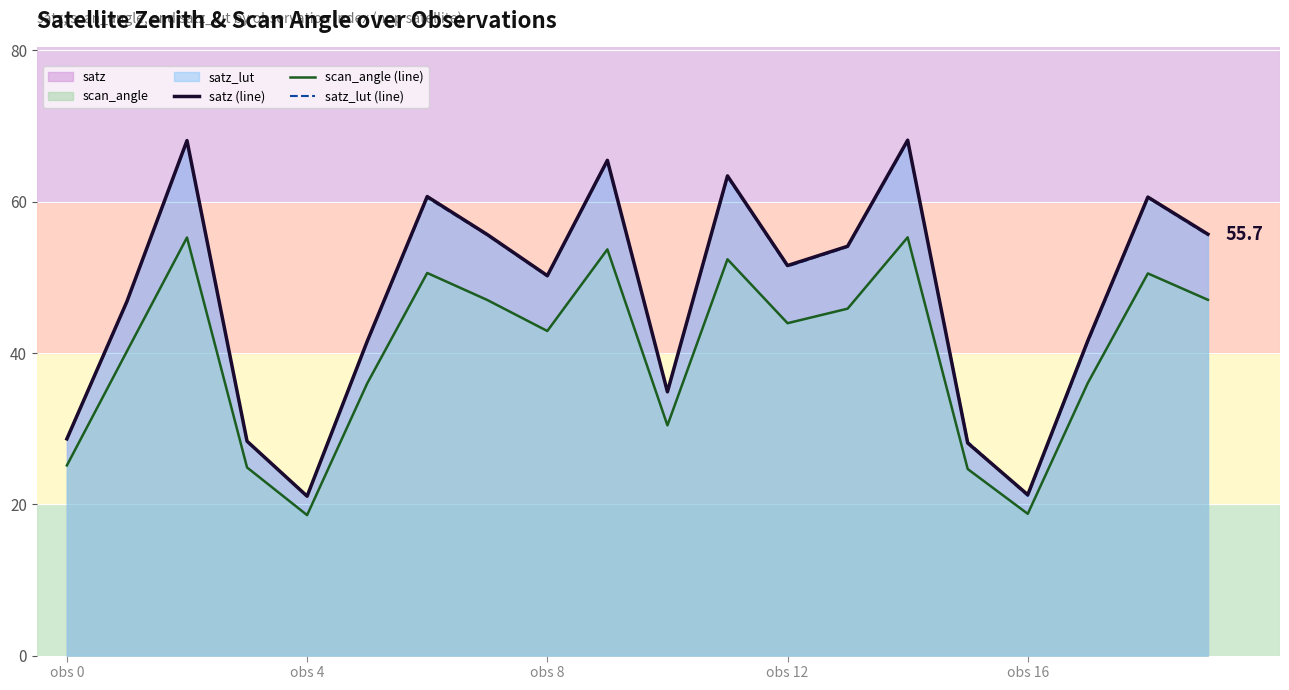

Reading left to right, extract all data points from this chart.

satz (line): 28.6	46.8	68.1	28.3	21.1	41.5	60.7	55.7	50.2	65.5	34.9	63.4	51.6	54.1	68.1	28.1	21.3	41.6	60.6	55.7
scan_angle (line): 25.1	40.2	55.3	24.9	18.6	36.0	50.6	47.0	42.9	53.7	30.4	52.4	43.9	45.9	55.3	24.7	18.7	36.0	50.5	47.0
satz_lut (line): 28.6	46.8	68.0	28.3	21.1	41.5	60.5	55.6	50.1	65.4	34.8	63.3	51.4	54.0	68.0	28.3	21.1	41.5	60.5	55.6